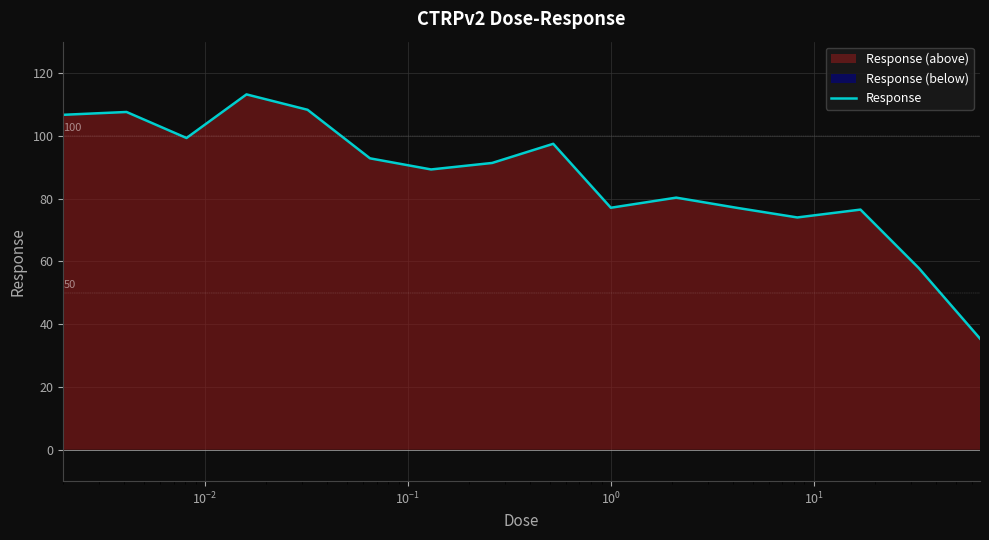

What is the value of the 2nd point from the left?

107.6